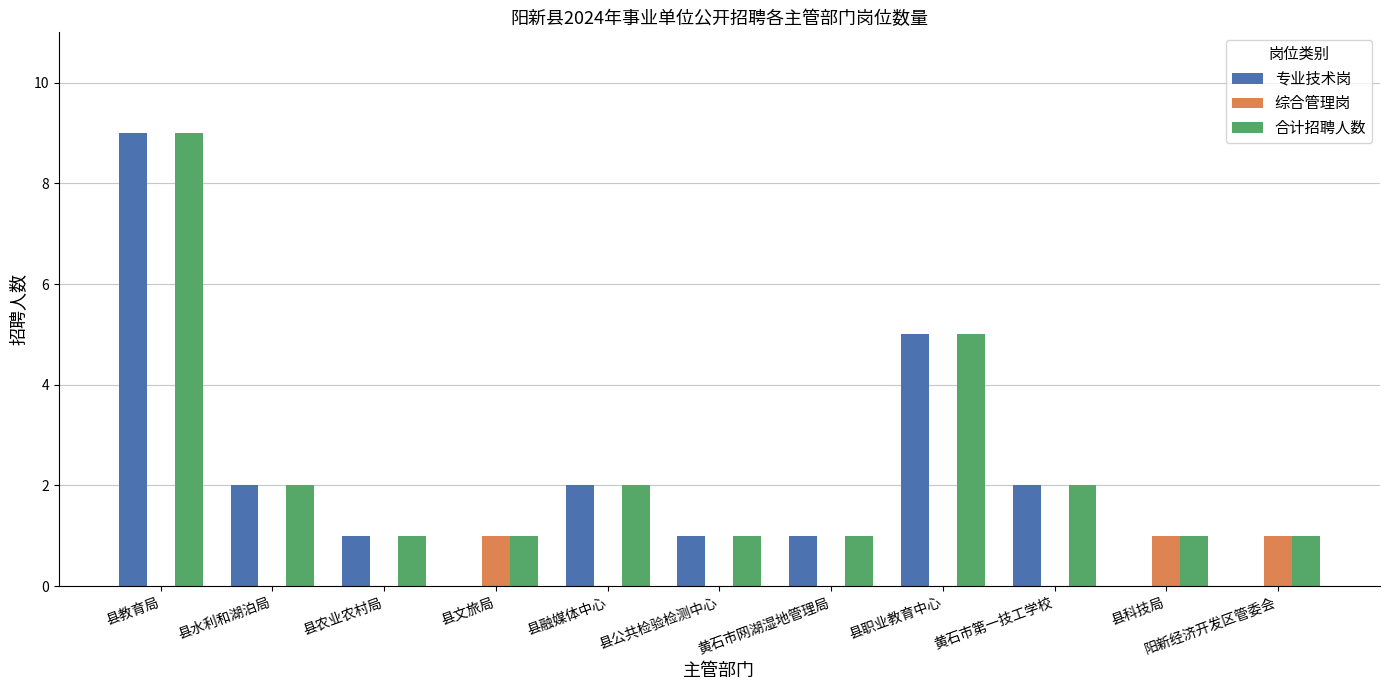

Reading right to left, what are all the values shown in this chart?

专业技术岗: 0	0	2	5	1	1	2	0	1	2	9
综合管理岗: 1	1	0	0	0	0	0	1	0	0	0
合计招聘人数: 1	1	2	5	1	1	2	1	1	2	9